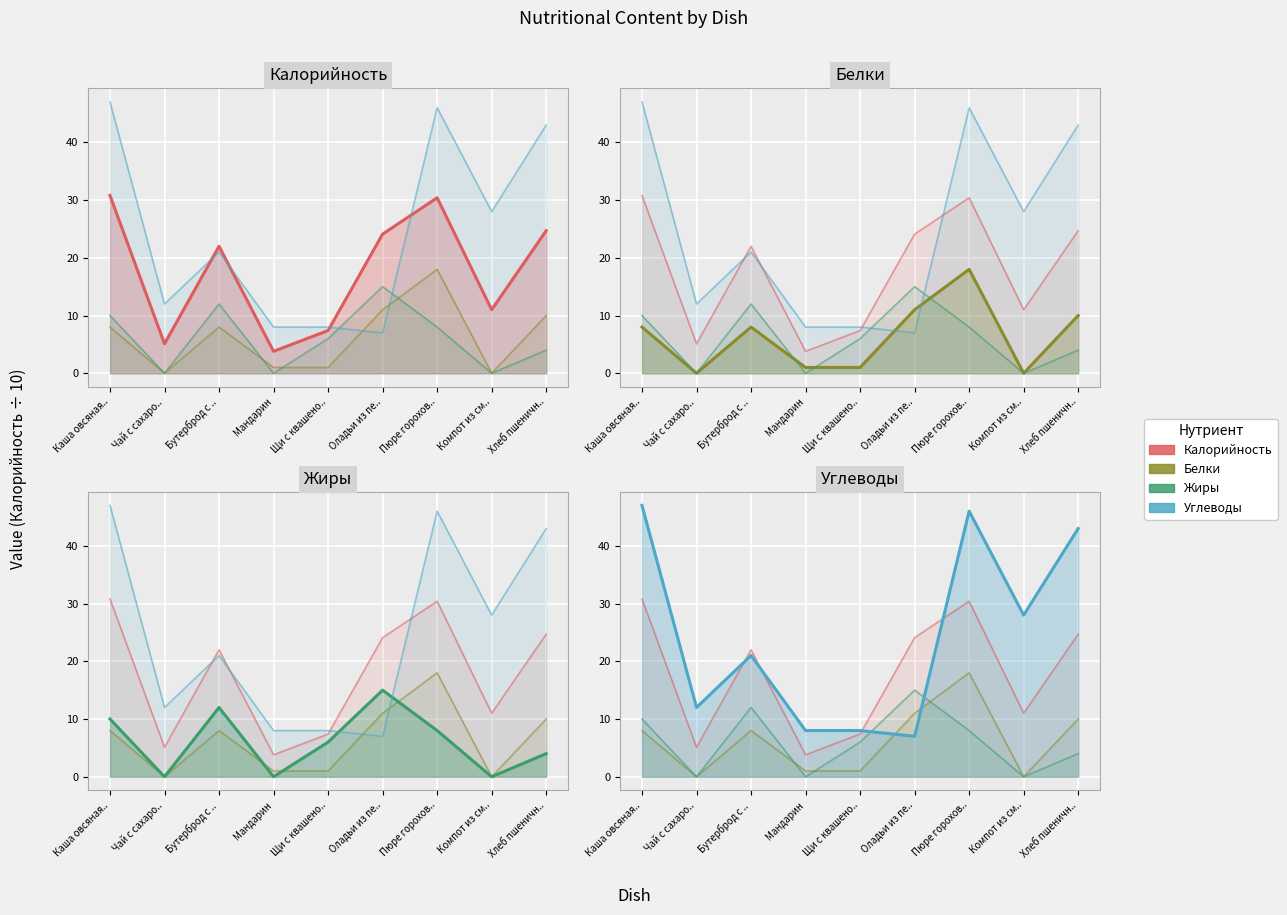

How many lines are shown in the chart?

4